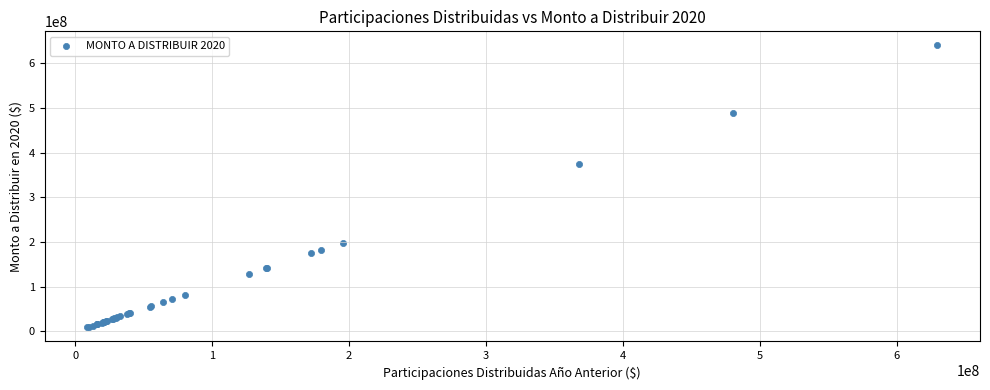

What Y value in the scatter plot is closest to 324251013?

373992558.9